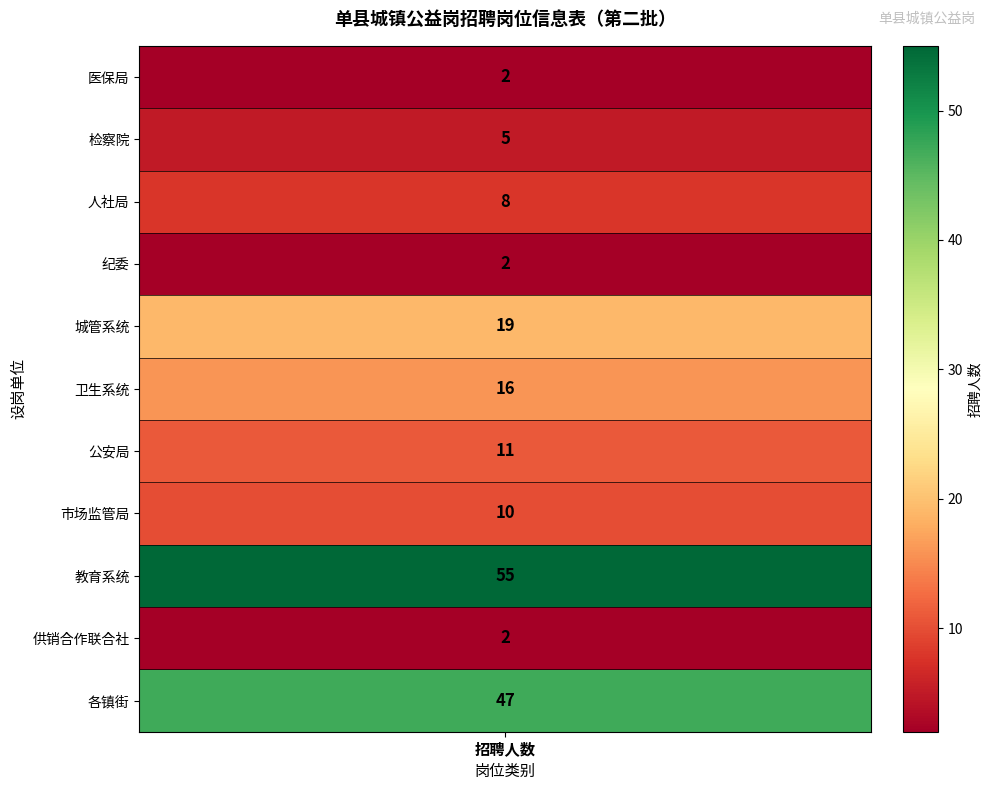

Reading left to right, extract all data points from this chart.

2	5	8	2	19	16	11	10	55	2	47